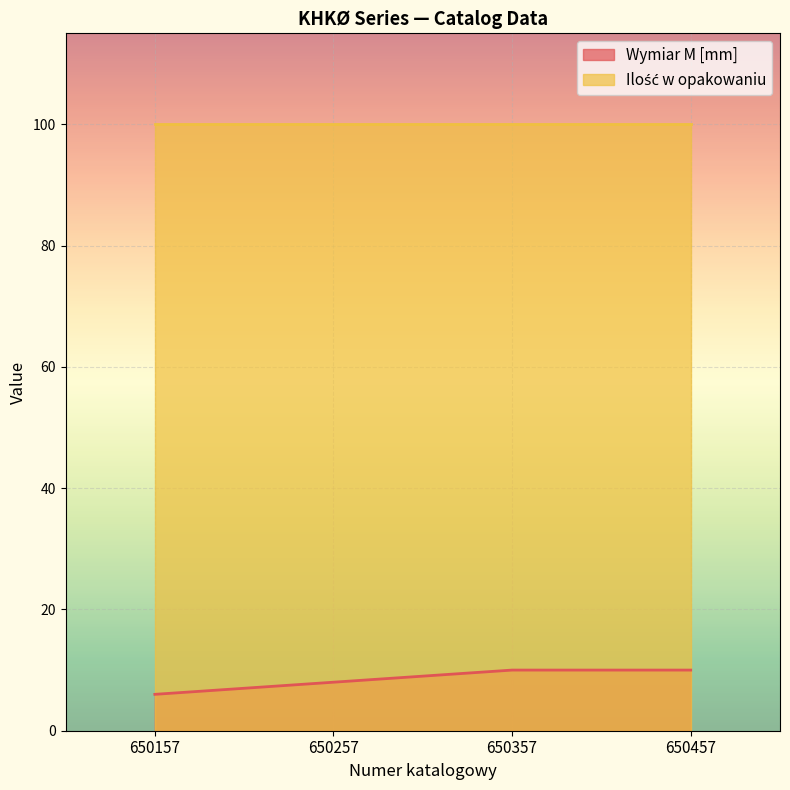

What is the maximum value shown in the chart?

100